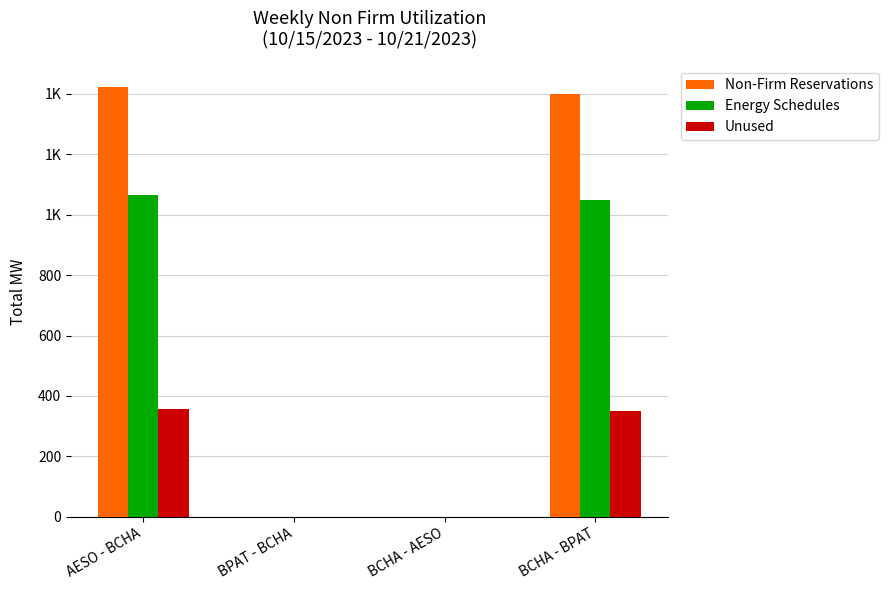

What are all the series names shown in the legend?

Non-Firm Reservations, Energy Schedules, Unused